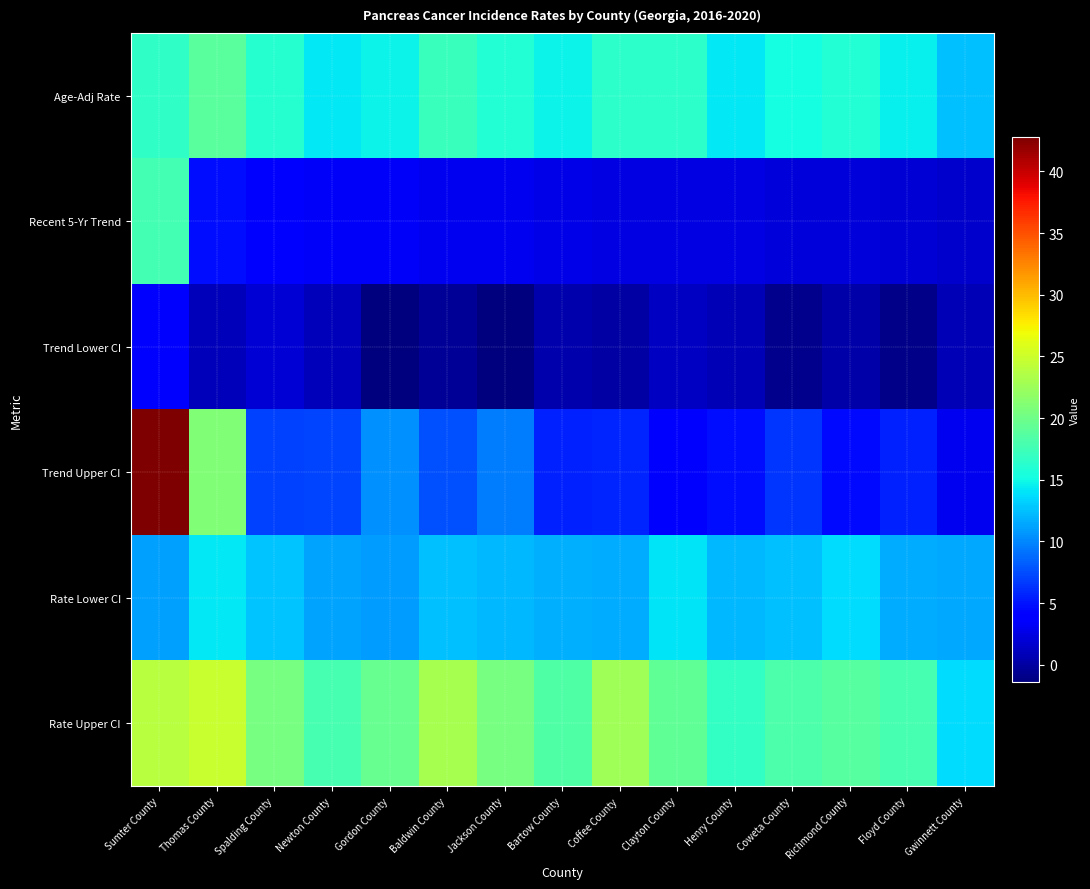

Reading left to right, list all the values displayed in this chart.

Age-Adj Rate: Sumter County=16.6	Thomas County=18.9	Spalding County=16.2	Newton County=14.3	Gordon County=14.7	Baldwin County=17.1	Jackson County=15.9	Bartow County=14.8	Coffee County=16.4	Clayton County=16.5	Henry County=14.3	Coweta County=15.2	Richmond County=16.0	Floyd County=14.5	Gwinnett County=12.5
Recent 5-Yr Trend: Sumter County=17.7	Thomas County=4.8	Spalding County=3.9	Newton County=3.4	Gordon County=3.3	Baldwin County=3.0	Jackson County=3.0	Bartow County=2.7	Coffee County=2.5	Clayton County=2.4	Henry County=2.4	Coweta County=2.2	Richmond County=2.2	Floyd County=2.0	Gwinnett County=1.6
Trend Lower CI: Sumter County=3.5	Thomas County=1.0	Spalding County=1.9	Newton County=0.9	Gordon County=-1.4	Baldwin County=-0.5	Jackson County=-1.3	Bartow County=0.4	Coffee County=0.0	Clayton County=1.2	Henry County=0.7	Coweta County=-0.8	Richmond County=0.3	Floyd County=-1.0	Gwinnett County=0.7
Trend Upper CI: Sumter County=42.8	Thomas County=21.0	Spalding County=6.9	Newton County=7.2	Gordon County=10.5	Baldwin County=7.6	Jackson County=9.5	Bartow County=5.6	Coffee County=5.7	Clayton County=4.1	Henry County=4.8	Coweta County=6.5	Richmond County=4.5	Floyd County=5.6	Gwinnett County=3.0
Rate Lower CI: Sumter County=11.2	Thomas County=14.3	Spalding County=12.6	Newton County=11.3	Gordon County=10.9	Baldwin County=12.5	Jackson County=12.1	Bartow County=11.8	Coffee County=11.6	Clayton County=14.1	Henry County=12.2	Coweta County=12.5	Richmond County=13.7	Floyd County=11.6	Gwinnett County=11.4
Rate Upper CI: Sumter County=23.9	Thomas County=24.8	Spalding County=20.5	Newton County=17.8	Gordon County=19.5	Baldwin County=23.0	Jackson County=20.5	Bartow County=18.3	Coffee County=22.6	Clayton County=19.3	Henry County=16.8	Coweta County=18.2	Richmond County=18.7	Floyd County=17.9	Gwinnett County=13.7